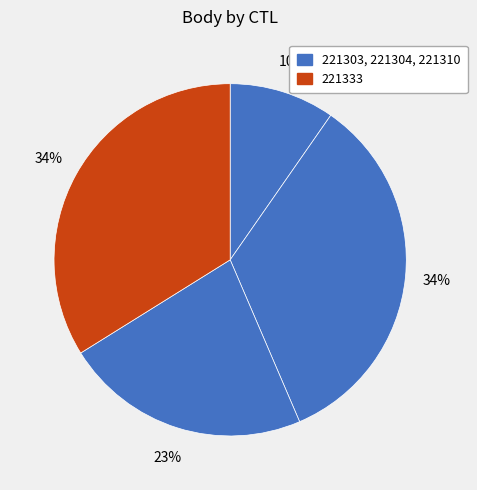

Is there any slice that represents more than half of the pie?

No